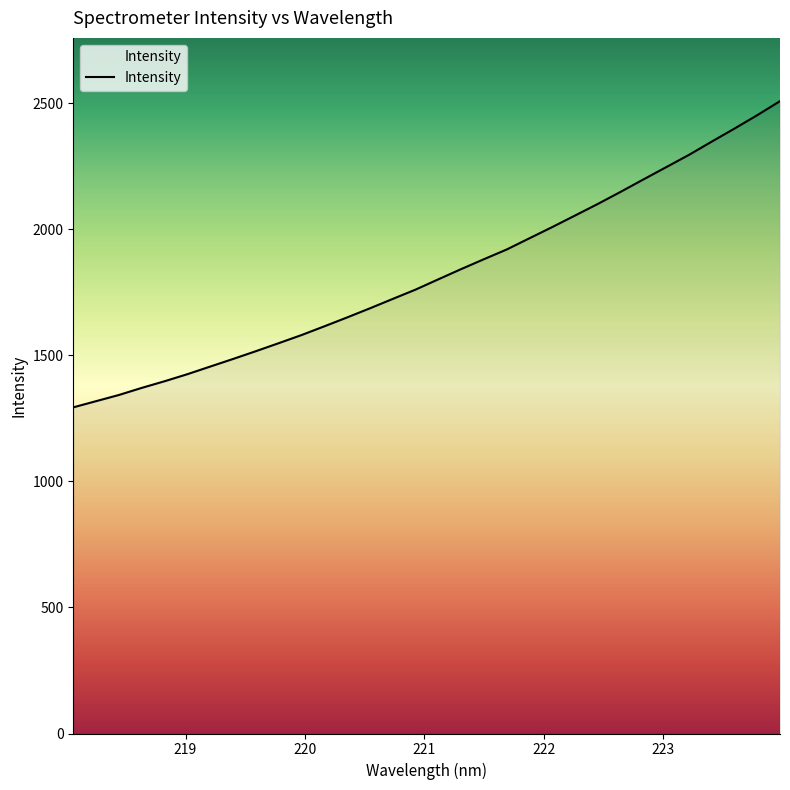

What is the maximum value shown in the chart?

2508.7